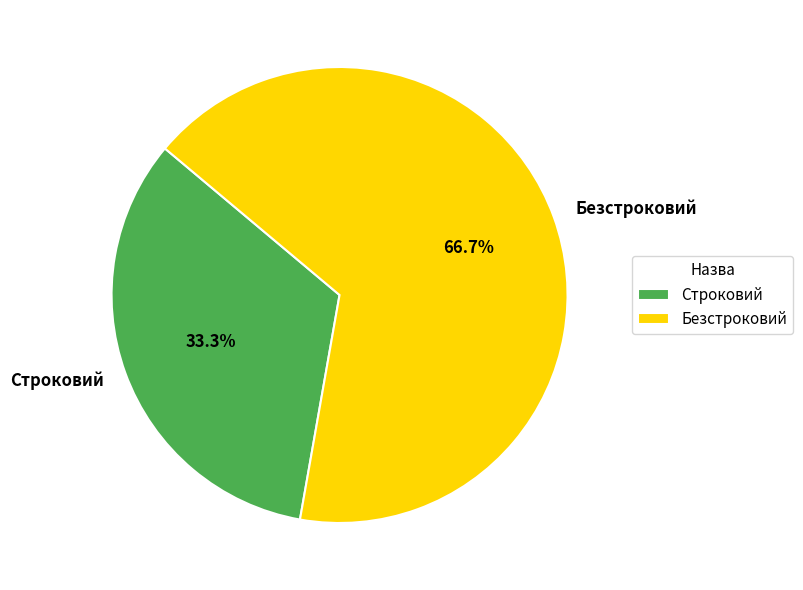

To the nearest percent, what percentage of the pie is Безстроковий?

67%